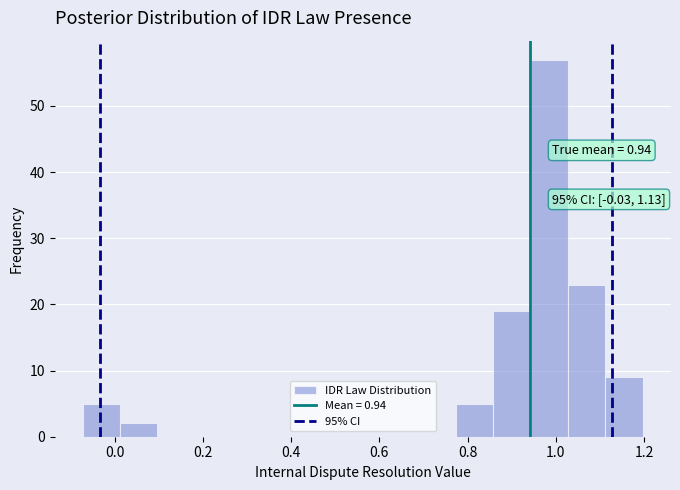

Over which range of the x-axis is the bar tallest?

0.94 to 1.02